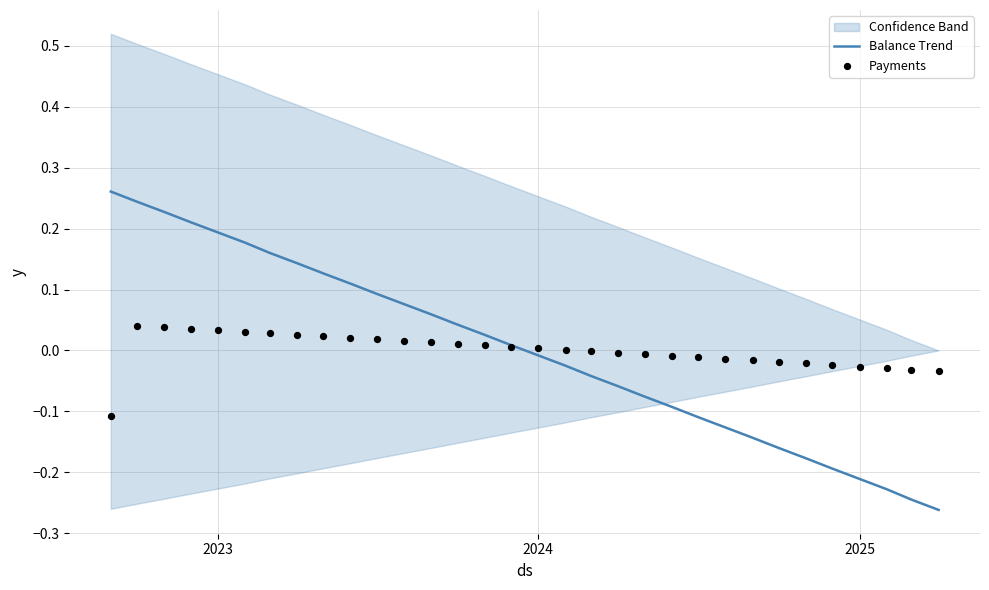

Which series has the largest total across all categories?

Payments